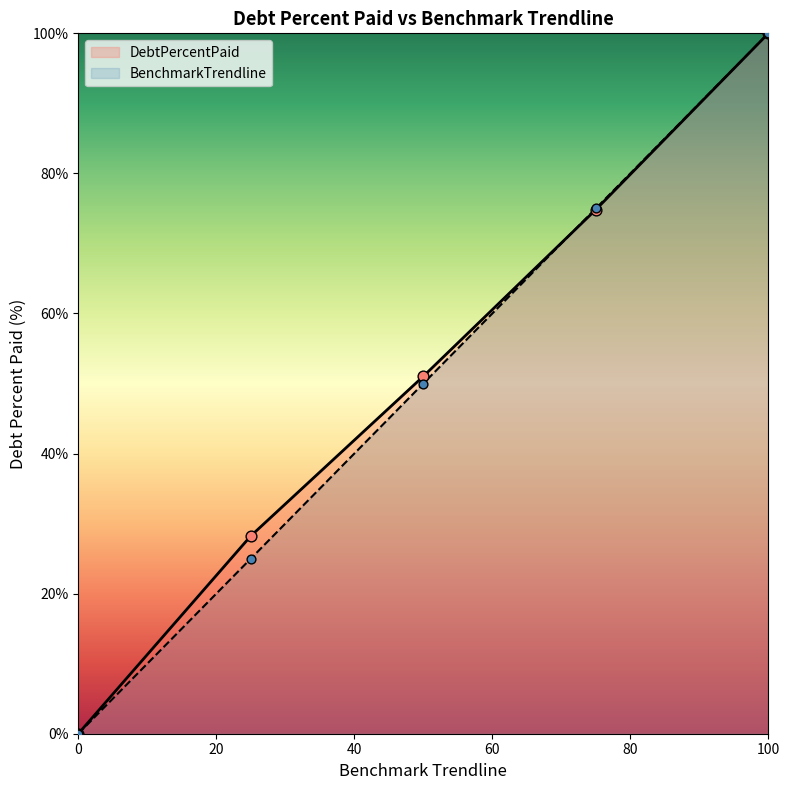

What is the total value across all series at Q3?

149.8